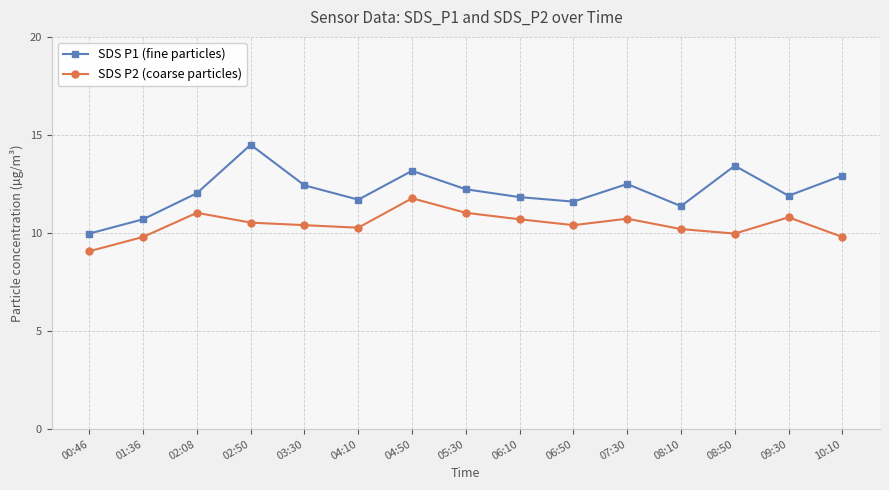

True or false: SDS P2 (coarse particles) and SDS P1 (fine particles) cross at least once.

False